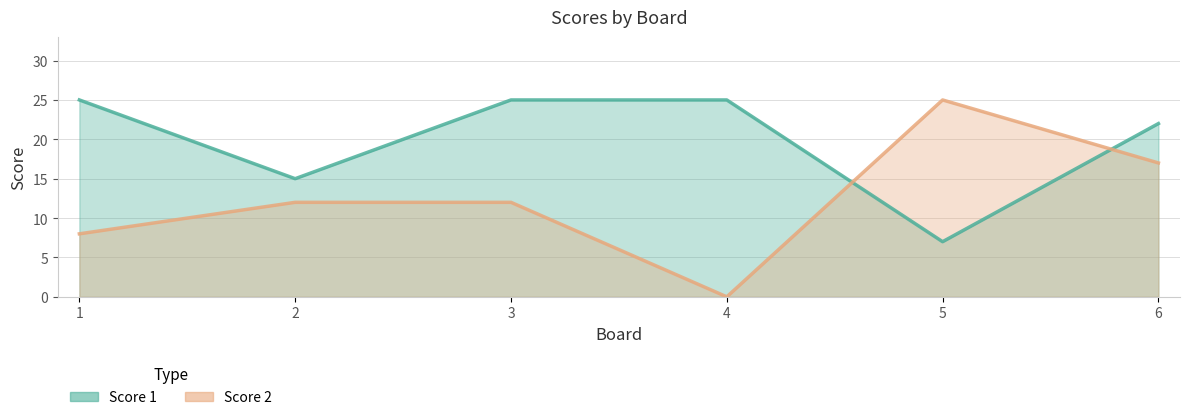

At 3, list the series in order from smallest to largest.

Score 2, Score 1